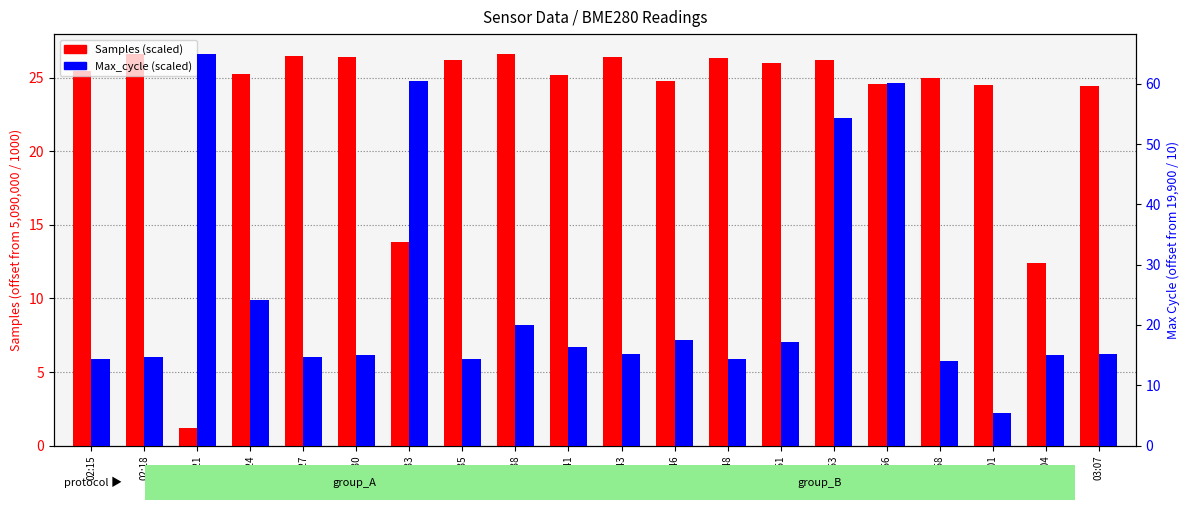

Reading right to left, what are all the values shown in this chart?

Samples (scaled): 24.4	12.4	24.5	25.0	24.6	26.2	26.0	26.3	24.8	26.4	25.2	26.6	26.2	13.9	26.4	26.5	25.2	1.2	26.6	25.5
Max_cycle (scaled): 15.2	15.0	5.4	14.0	60.1	54.3	17.1	14.3	17.5	15.2	16.3	20.0	14.3	60.5	15.1	14.7	24.2	65.0	14.7	14.4